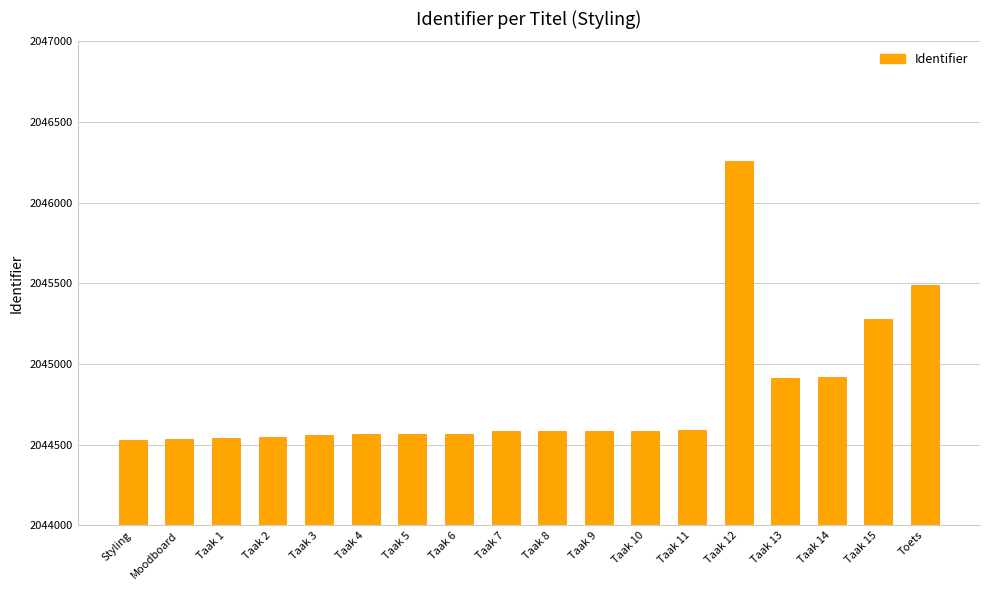

What is the sum of the values at Styling and Taak 14?

4089447